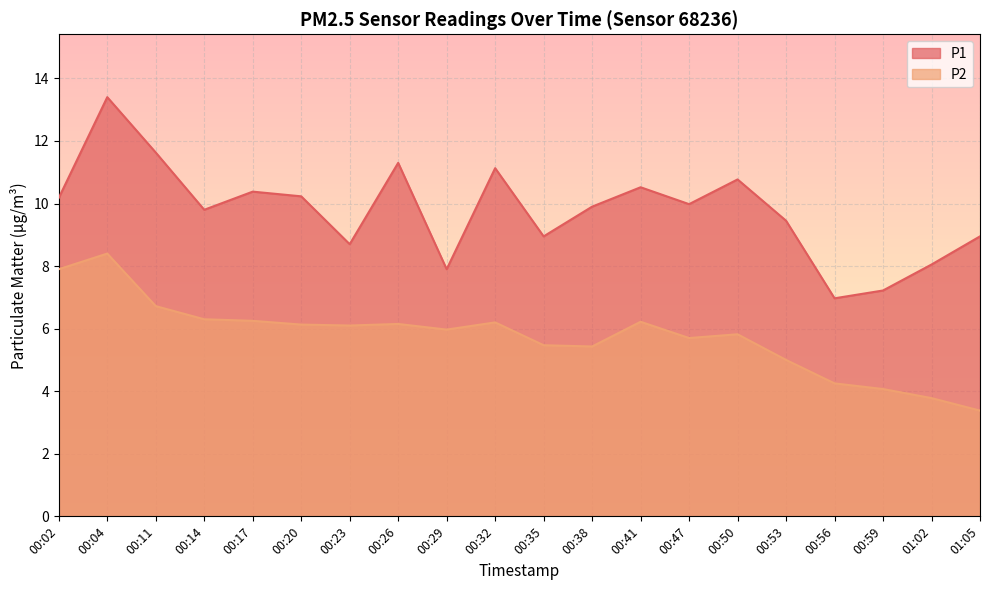

What is the highest value of the P1 series?

13.4